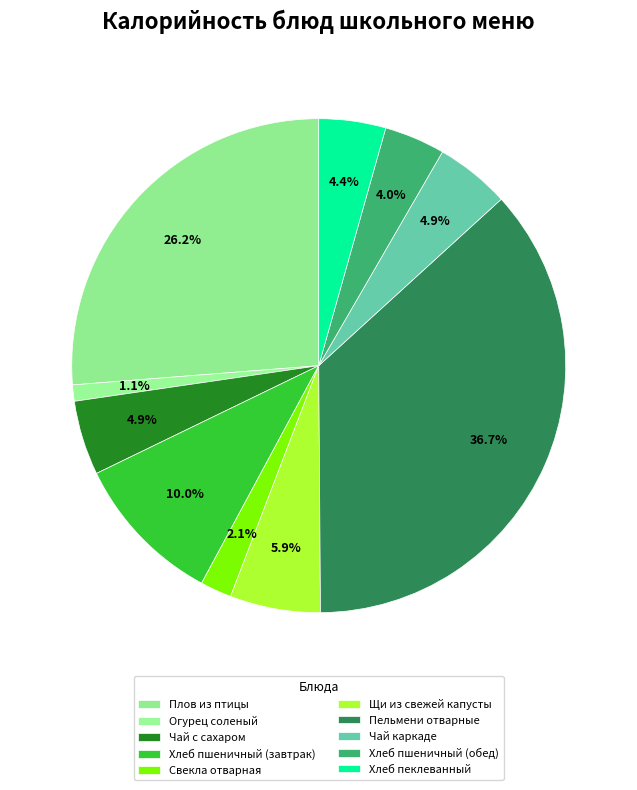

How many segments does this pie chart have?

10